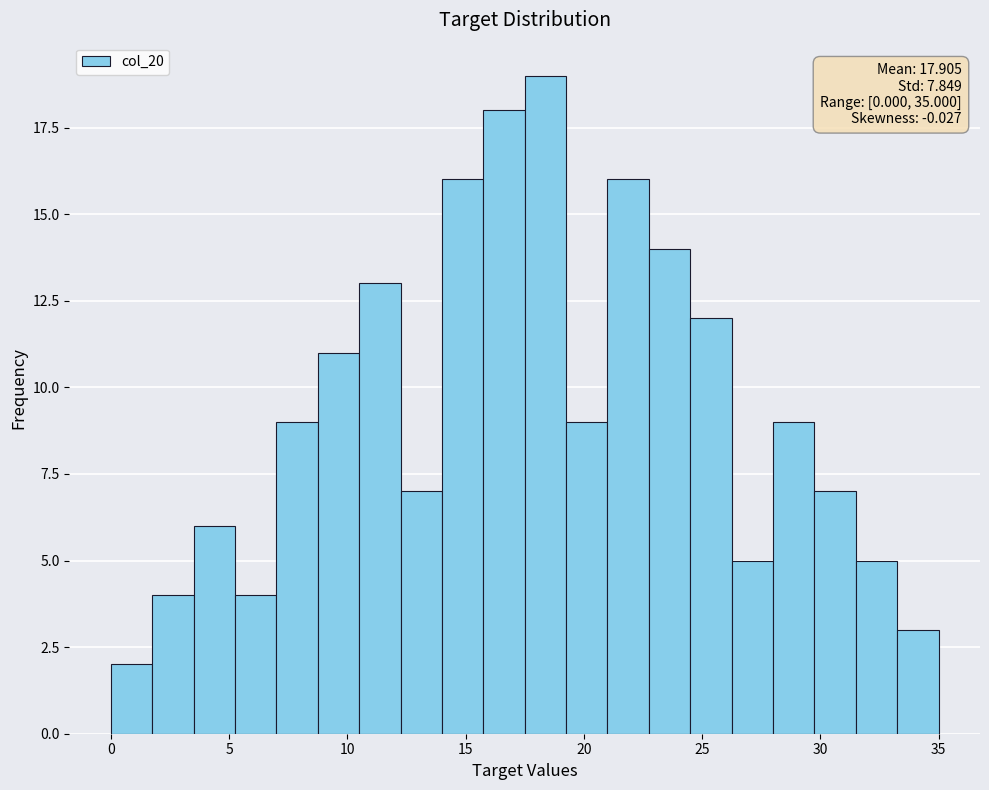

Around what value on the x-axis is the tallest bar? Give the approximate position of its centre, as read against the axis.

18.5